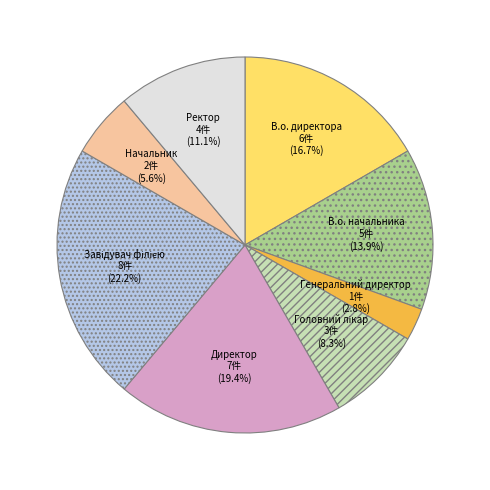

Which has a higher value, Ректор or В.о. директора?

В.о. директора